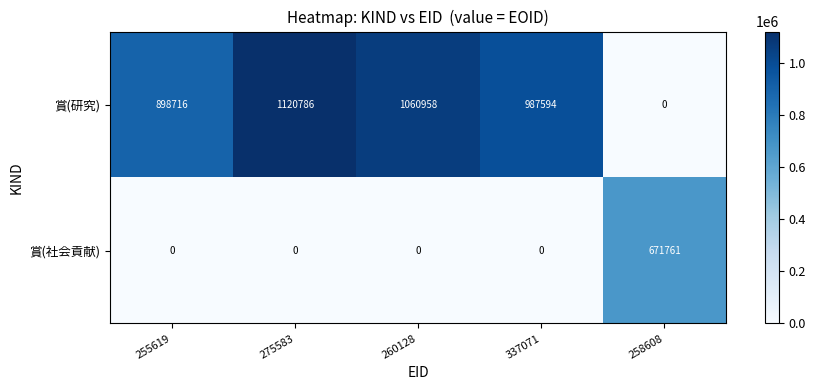

What is the difference between the maximum and second lowest values in the 賞(研究) series?

222070